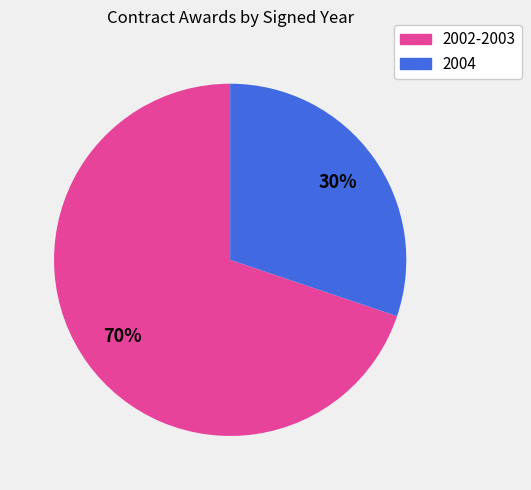

Is there any slice that represents more than half of the pie?

Yes